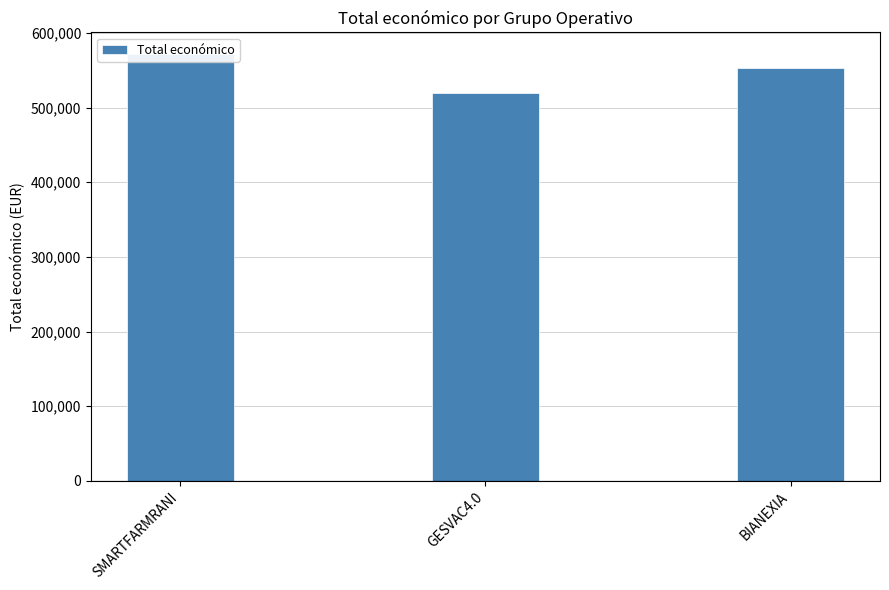

What is the maximum value shown in the chart?

571965